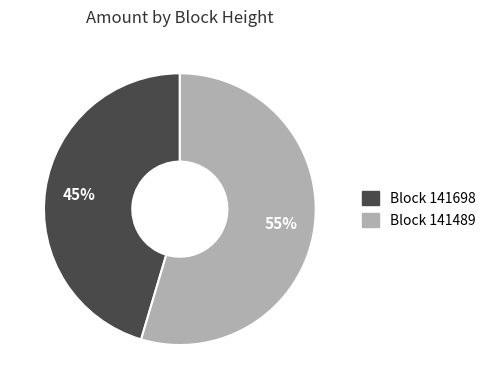

Does any single category account for the majority?

Yes